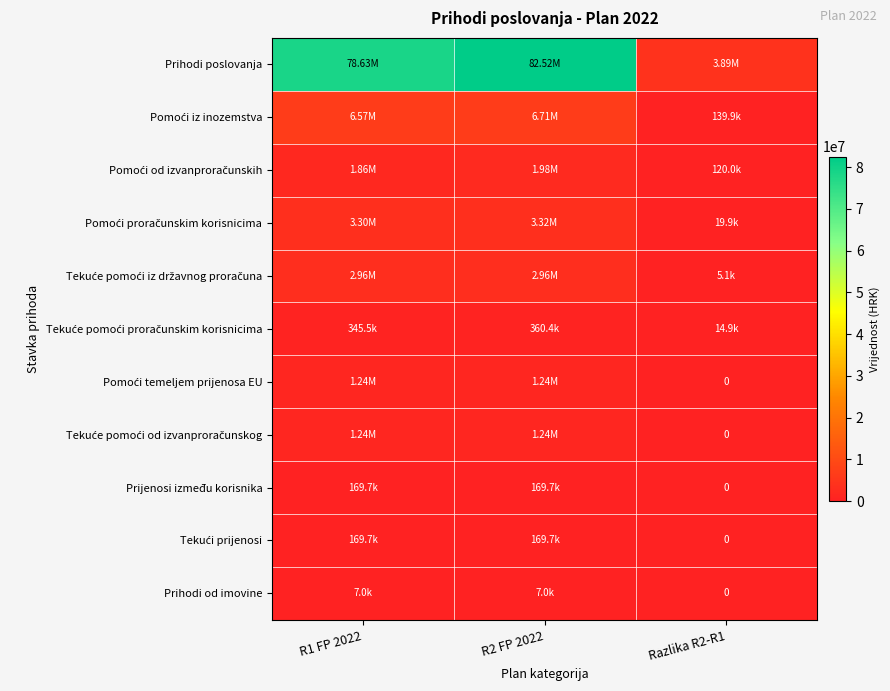

How many distinct data groups are displayed?

11